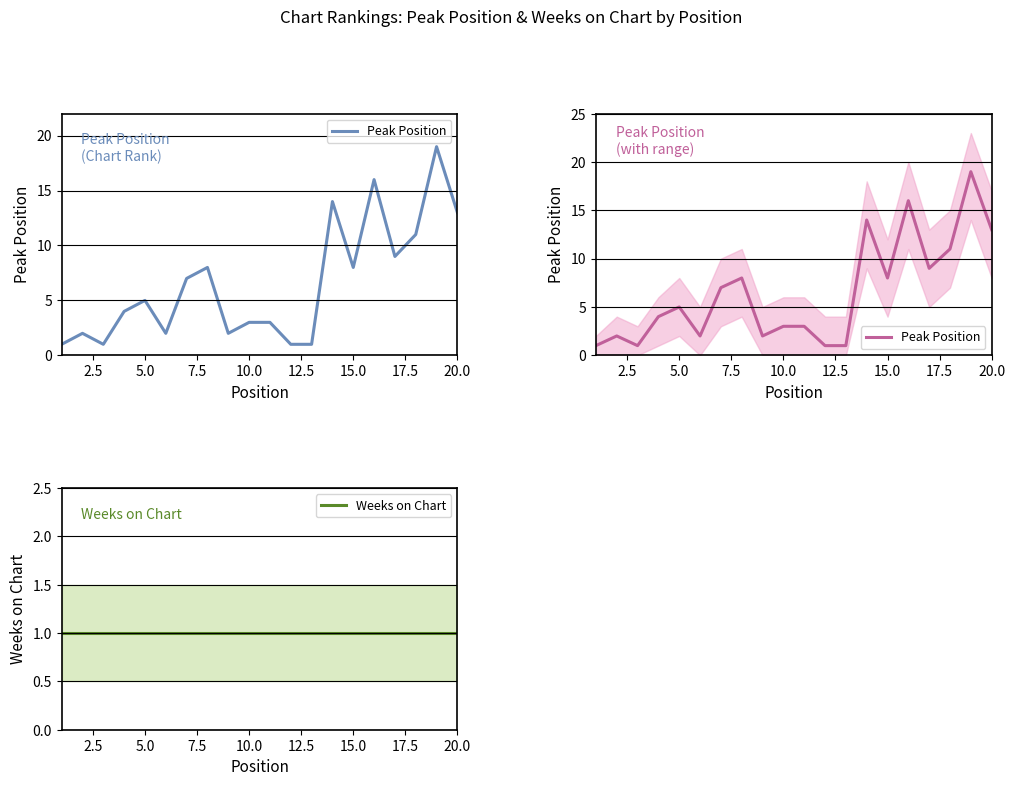

What is the minimum value for Peak Position?

1